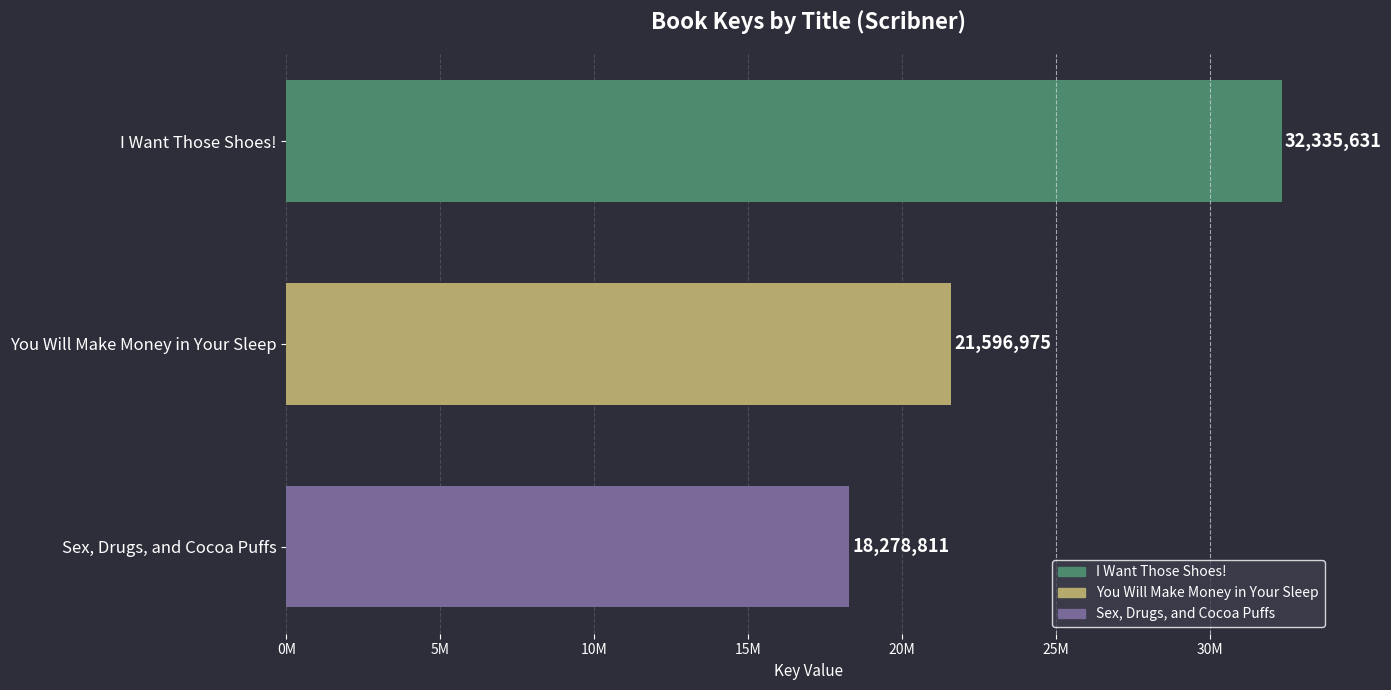

At which category does the chart reach its peak across all series?

I Want Those Shoes!